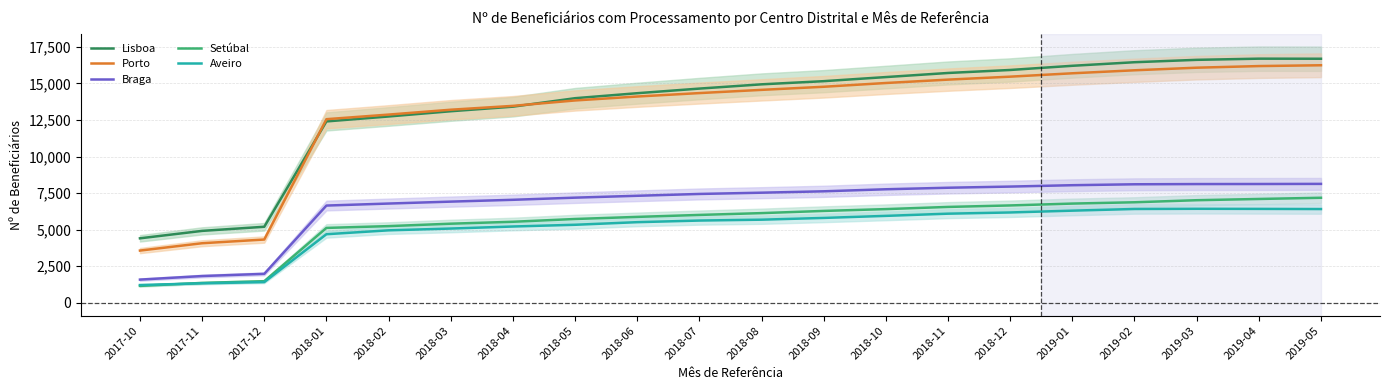

True or false: Porto has a value of 4327 at 2017-12.

True